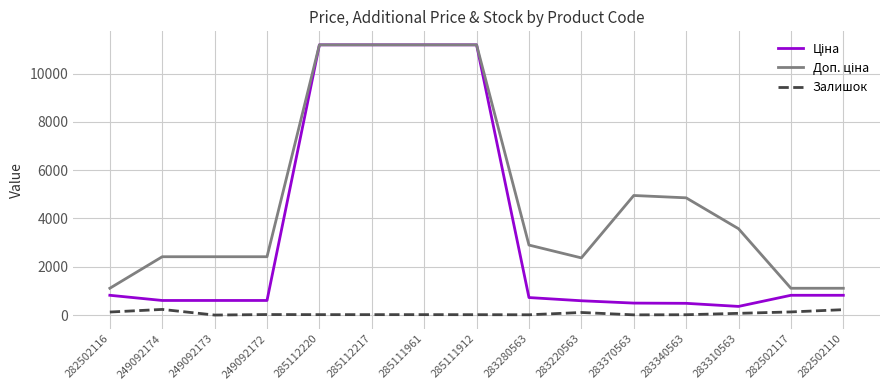

True or false: Залишок has a value of 223.0 at 282502110.

True